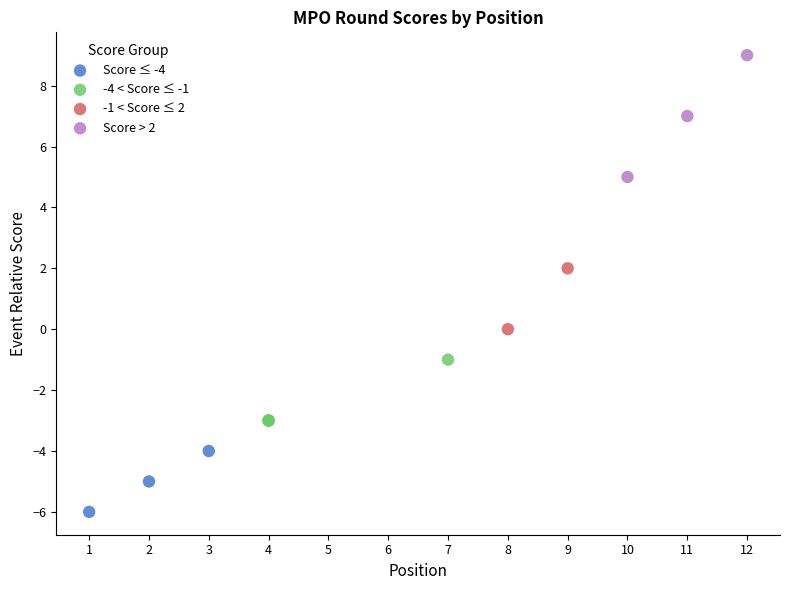

Which series has the widest spread of Y values?

Score > 2